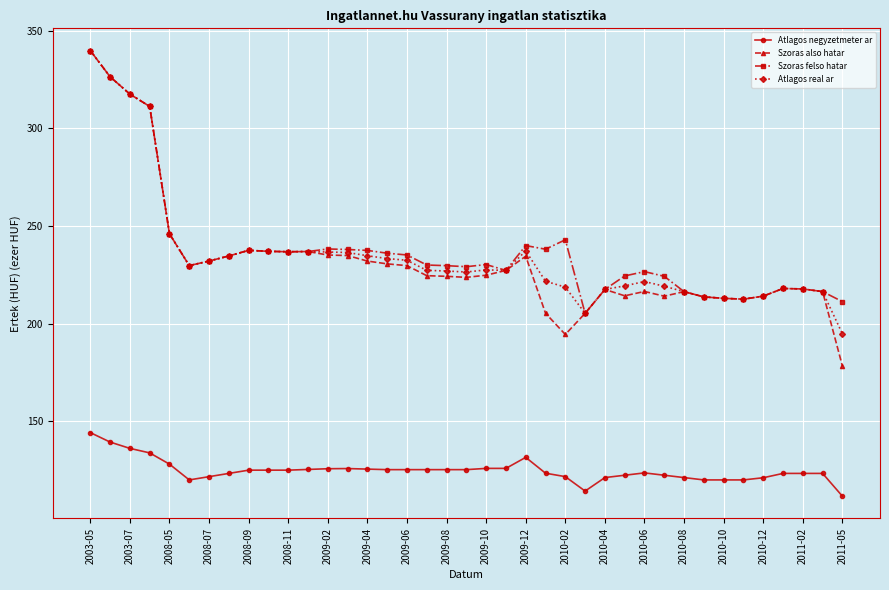

What is the smallest value displayed?

111.7